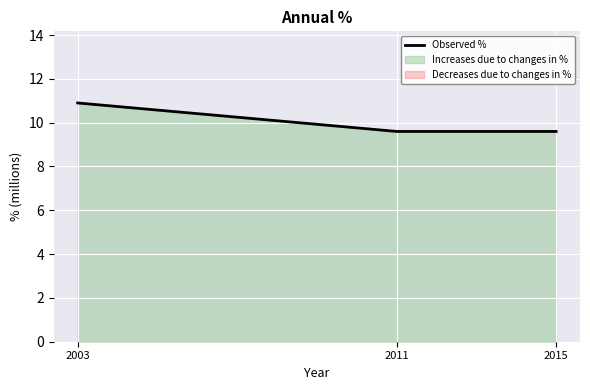

Which category has the lowest value across all series?

2011